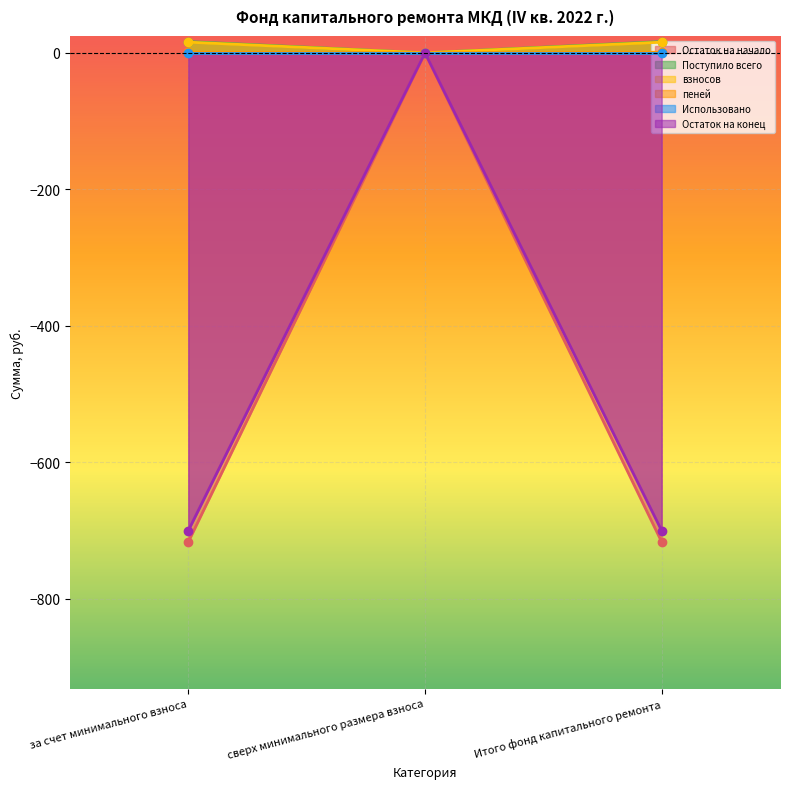

Does the chart display data point markers on the line(s)?

Yes